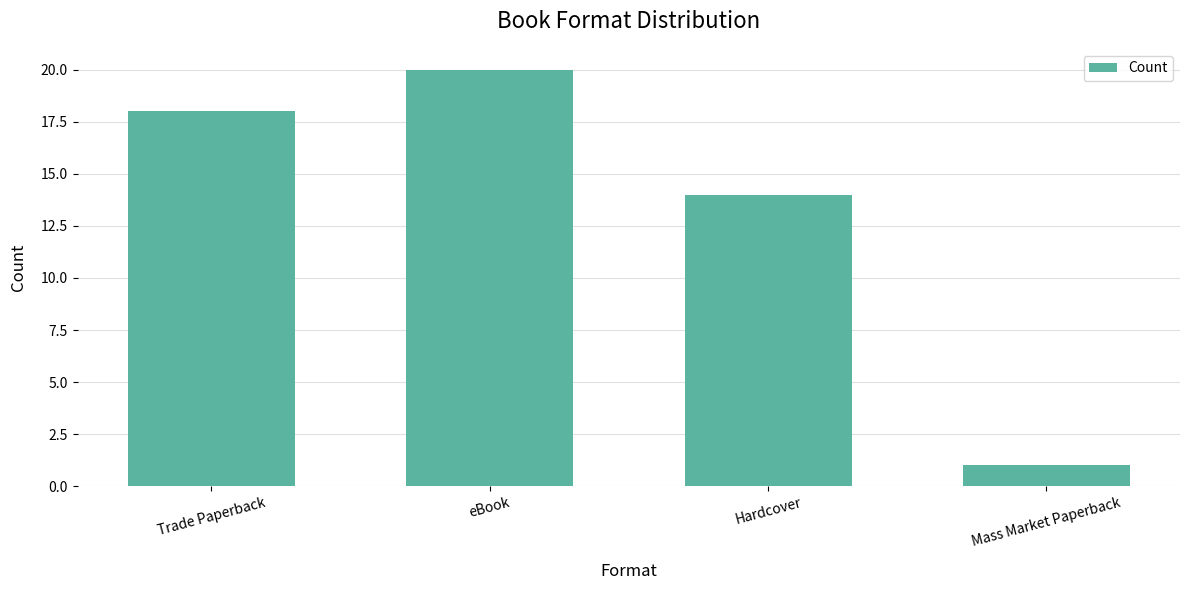

Reading left to right, what are all the values shown in this chart?

Trade Paperback=18	eBook=20	Hardcover=14	Mass Market Paperback=1